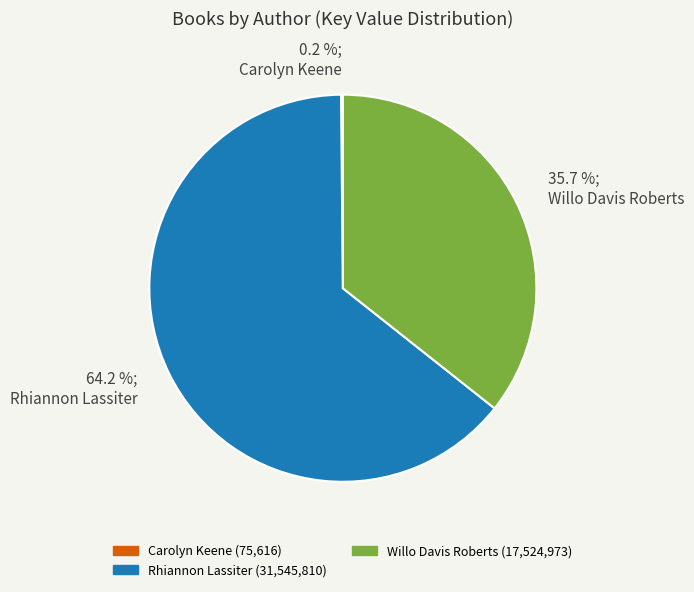

To the nearest percent, what is the average slice percentage?

33%